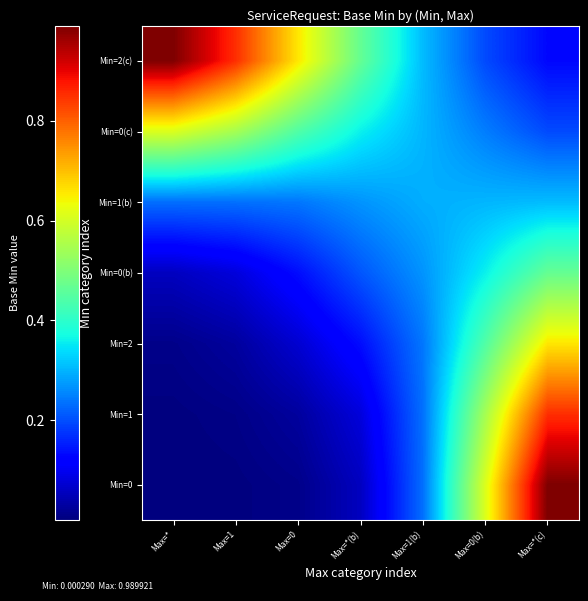

List the series in order of their peak value, highest first.

Min=0, Min=2(c), Min=1, Min=2, Min=0(c), Min=0(b), Min=1(b)